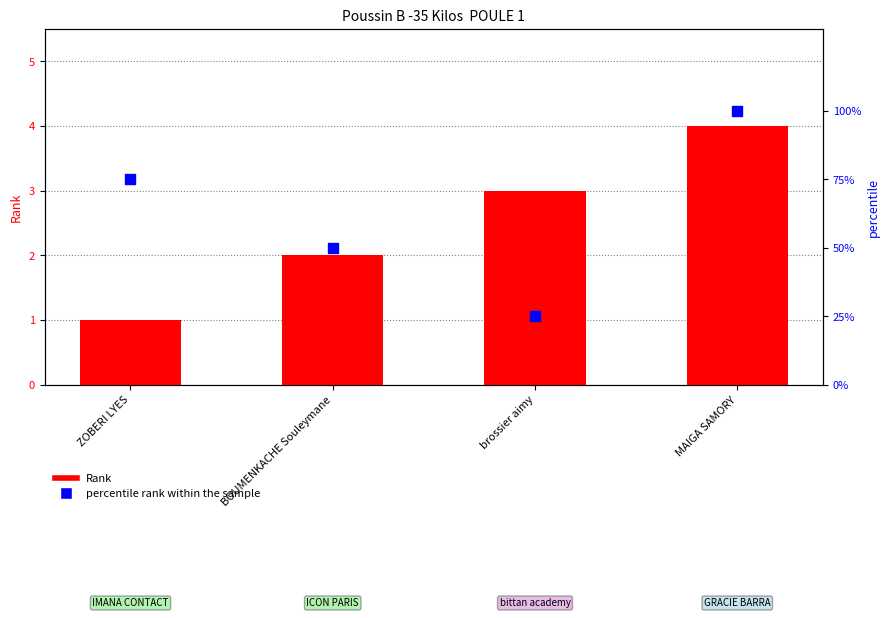

What is the total value across all series at BOUMENKACHE Souleymane?

52